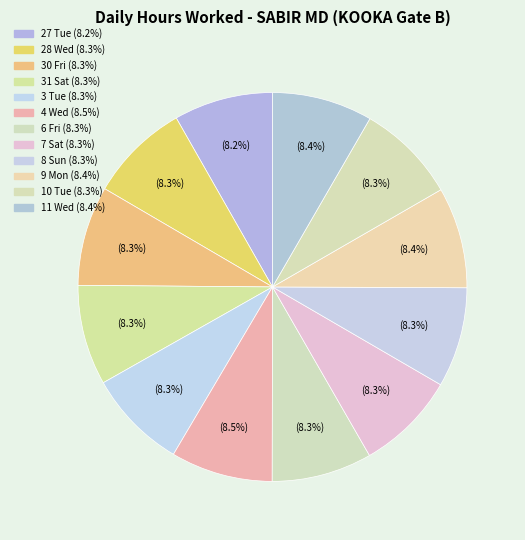

Which category has the smallest portion of the pie?

27 Tue